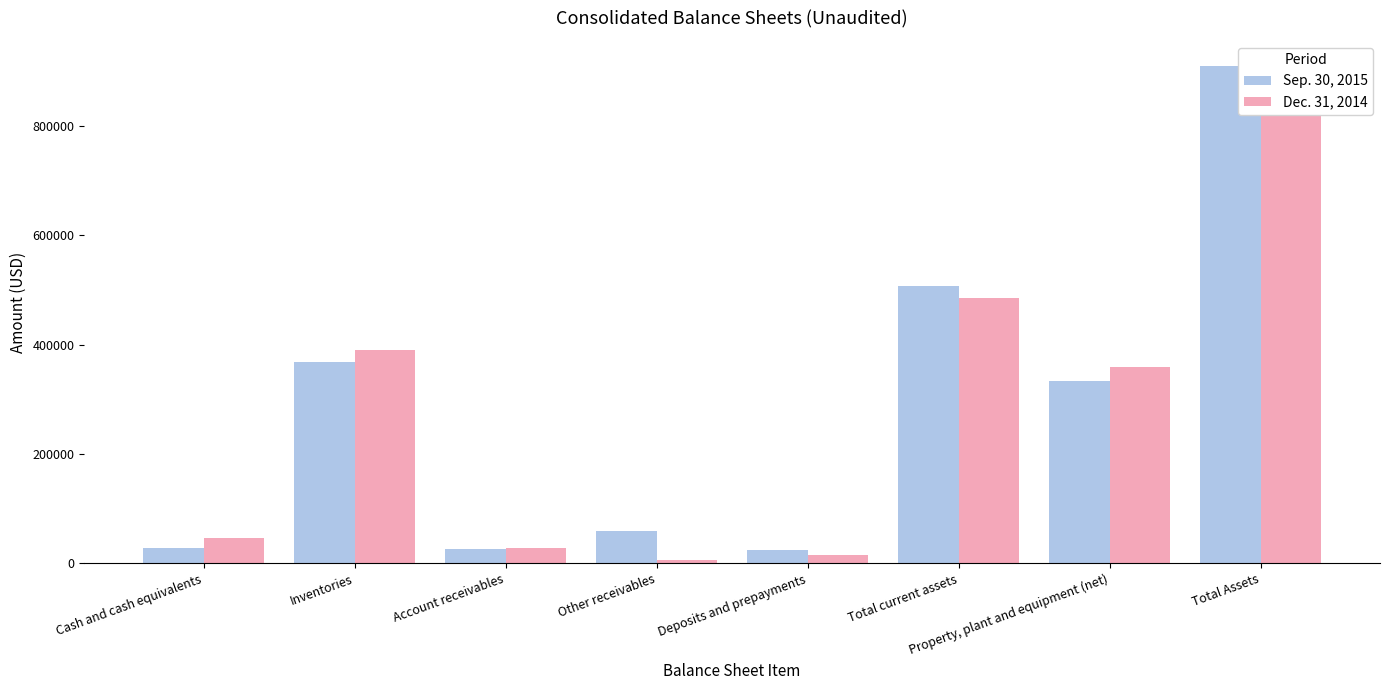

At which category is the sum across all series the highest?

Total Assets